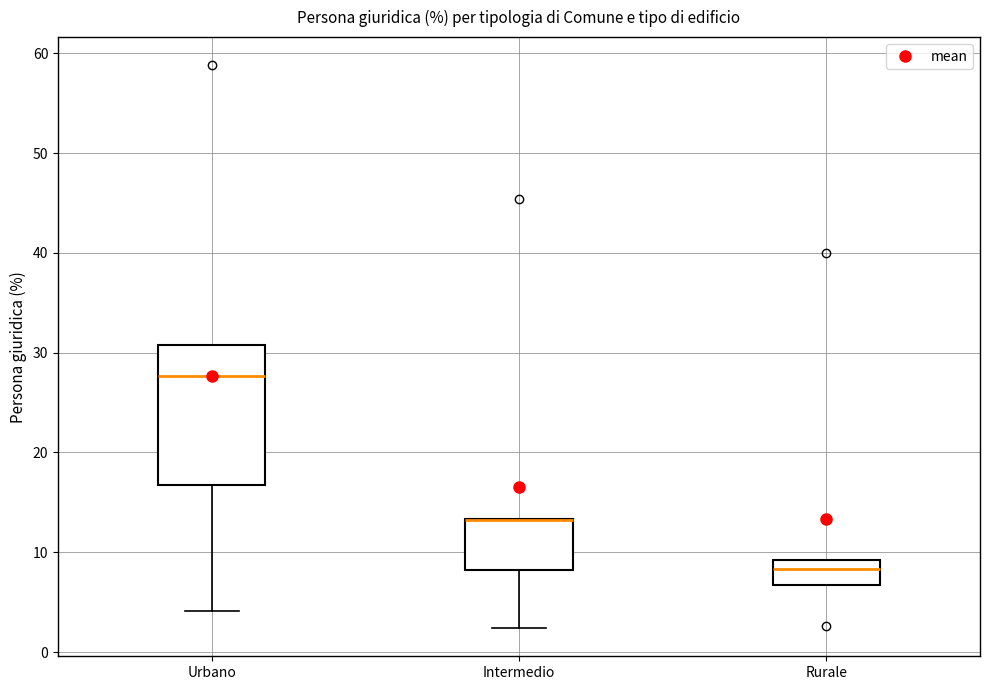

Reading left to right, transcribe this box plot: for each box, give where its median line is, the range the box spans, and where its two whiskers end, as read against the y-axis. The values are not printed on the chart, so give them approximately, as read against the axis.

Urbano: median 28, box 17 to 31, whiskers 4 to 31
Intermedio: median 13 (drawn on the box's upper edge), box 8 to 13, whiskers 2 to 13
Rurale: median 8, box 7 to 9, whiskers 7 to 9